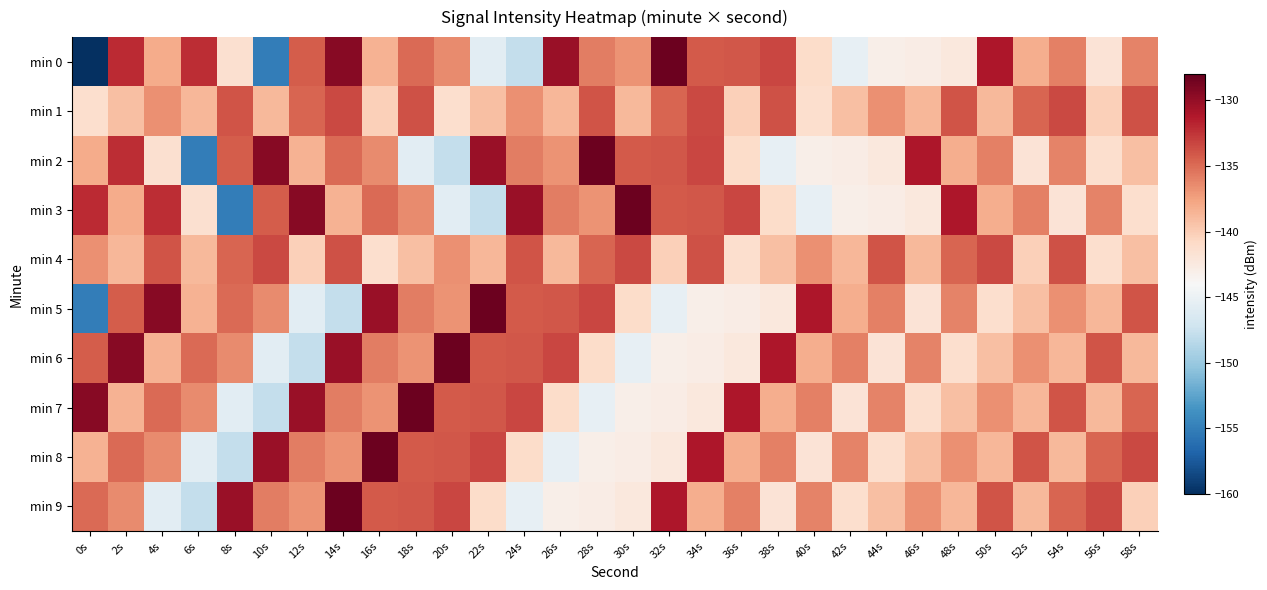

At 30s, list the series in order from smallest to largest.

min 6, min 7, min 8, min 9, min 5, min 1, min 0, min 2, min 4, min 3